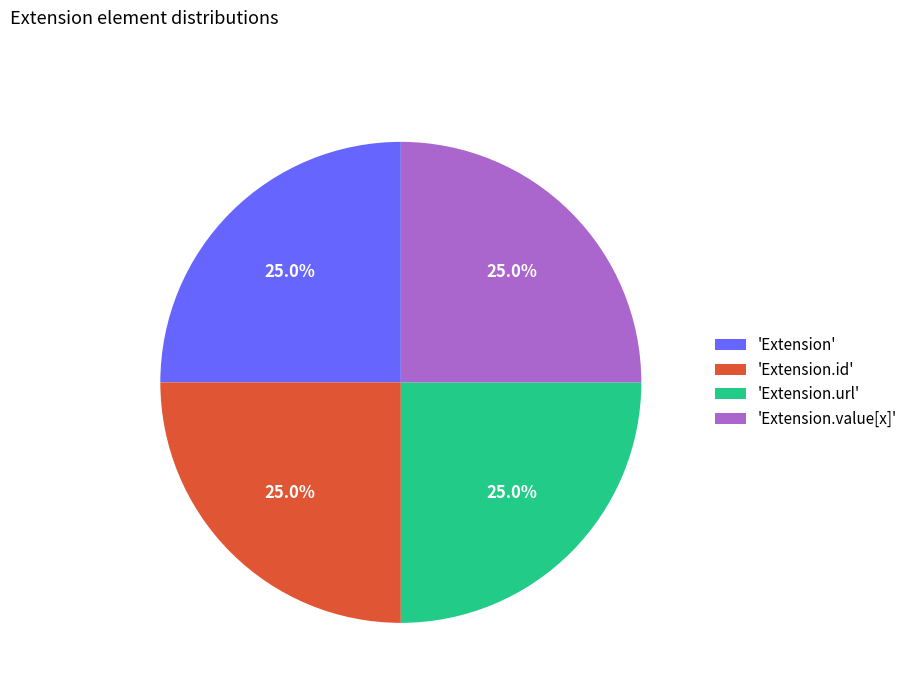

Is there a majority slice in this chart?

No